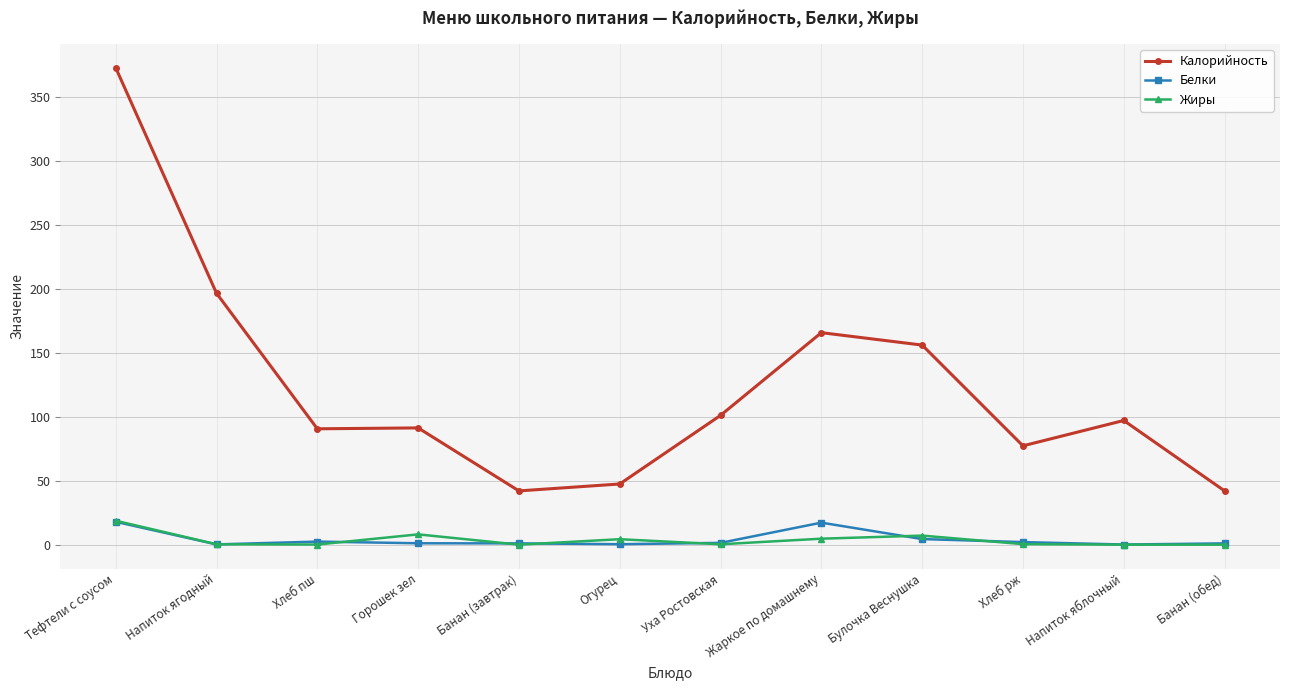

At which category is the sum across all series the highest?

Тефтели с соусом